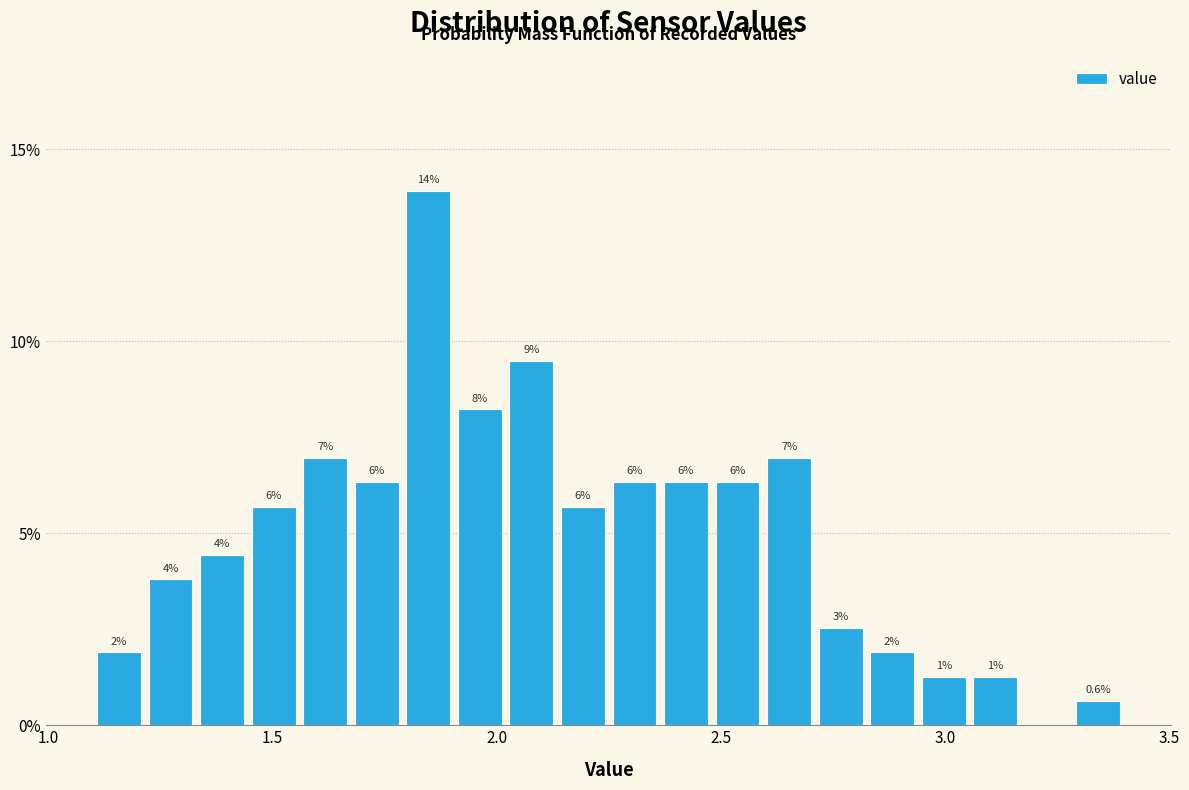

Read against the x-axis, roughly where is the centre of the tallest bar?

1.85